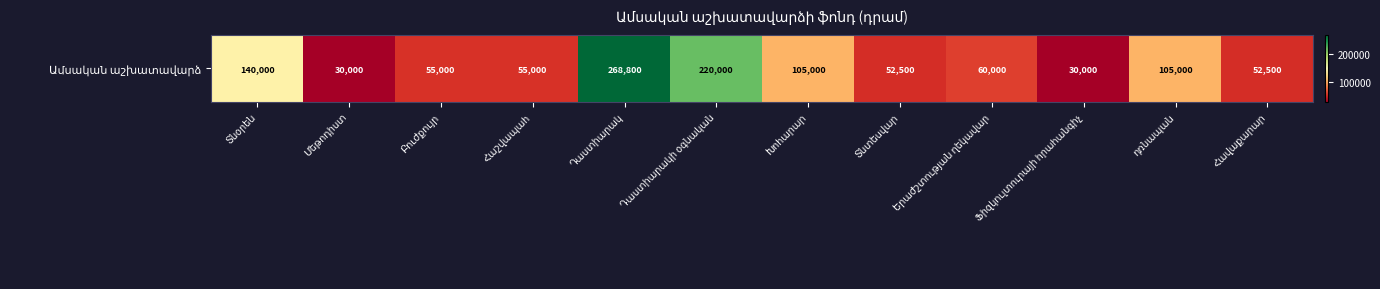

Is it true that the value at Տնտեսվար is 52500?

True